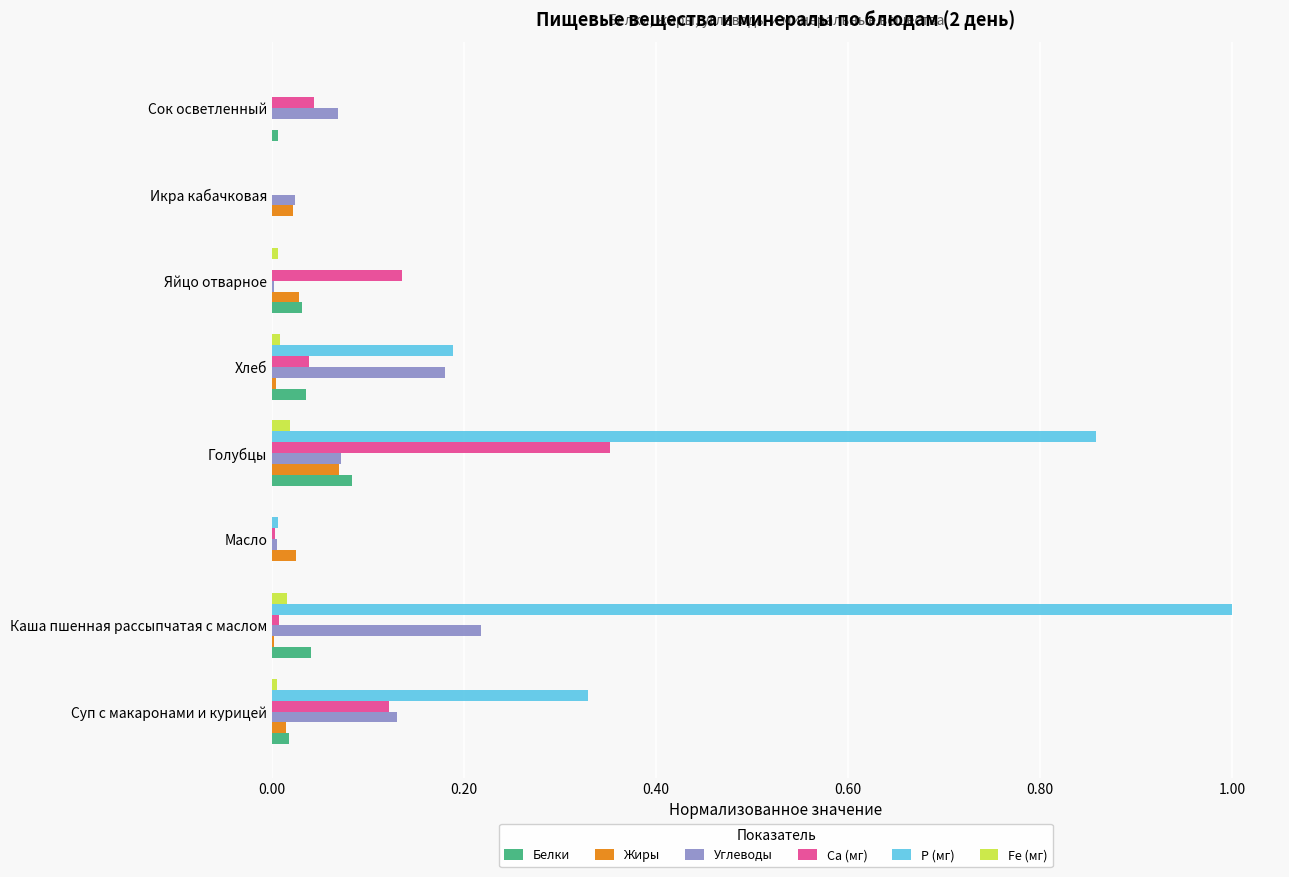

What are all the series names shown in the legend?

Белки, Жиры, Углеводы, Са (мг), Р (мг), Fe (мг)